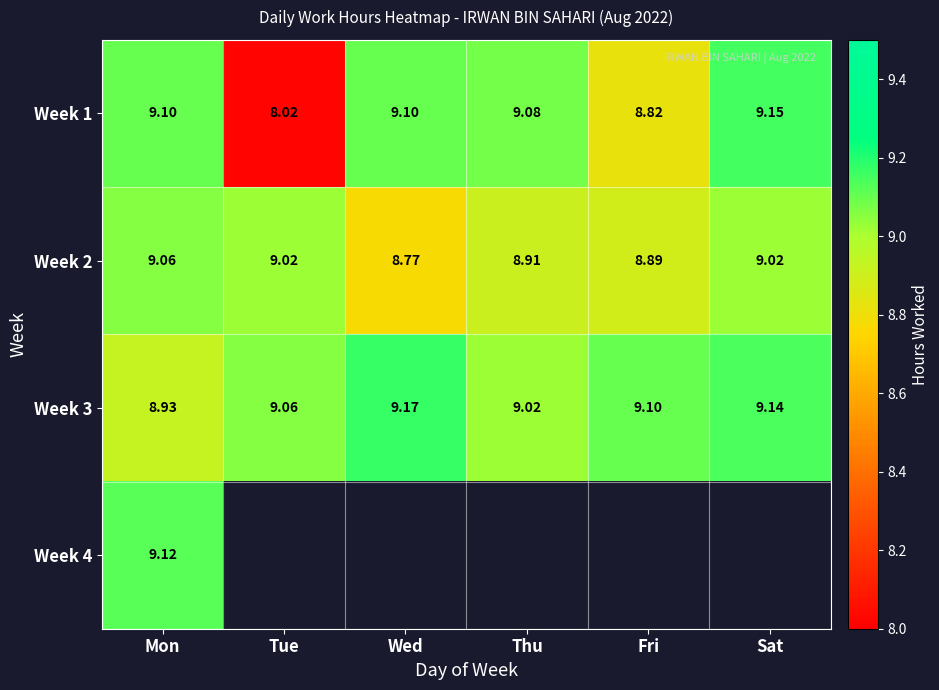

What is the sum of the Week 3 values at Sat and Tue?

18.2